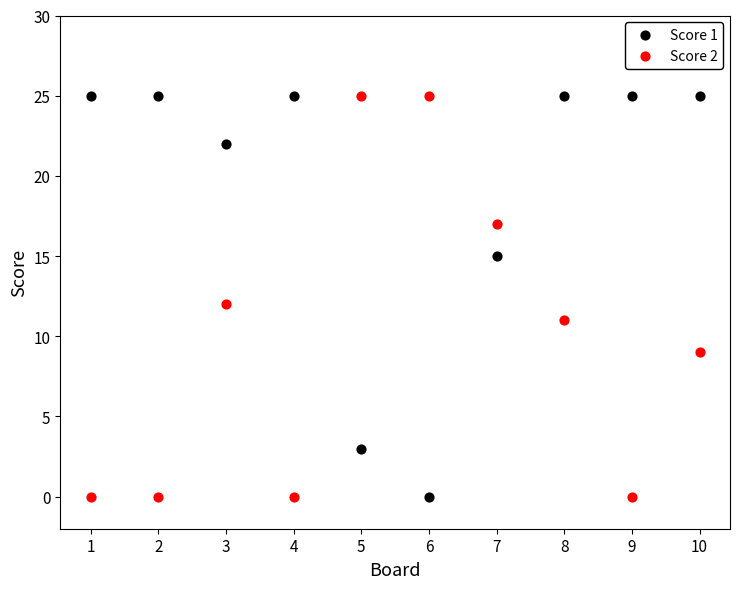

What are all the series names shown in the legend?

Score 1, Score 2